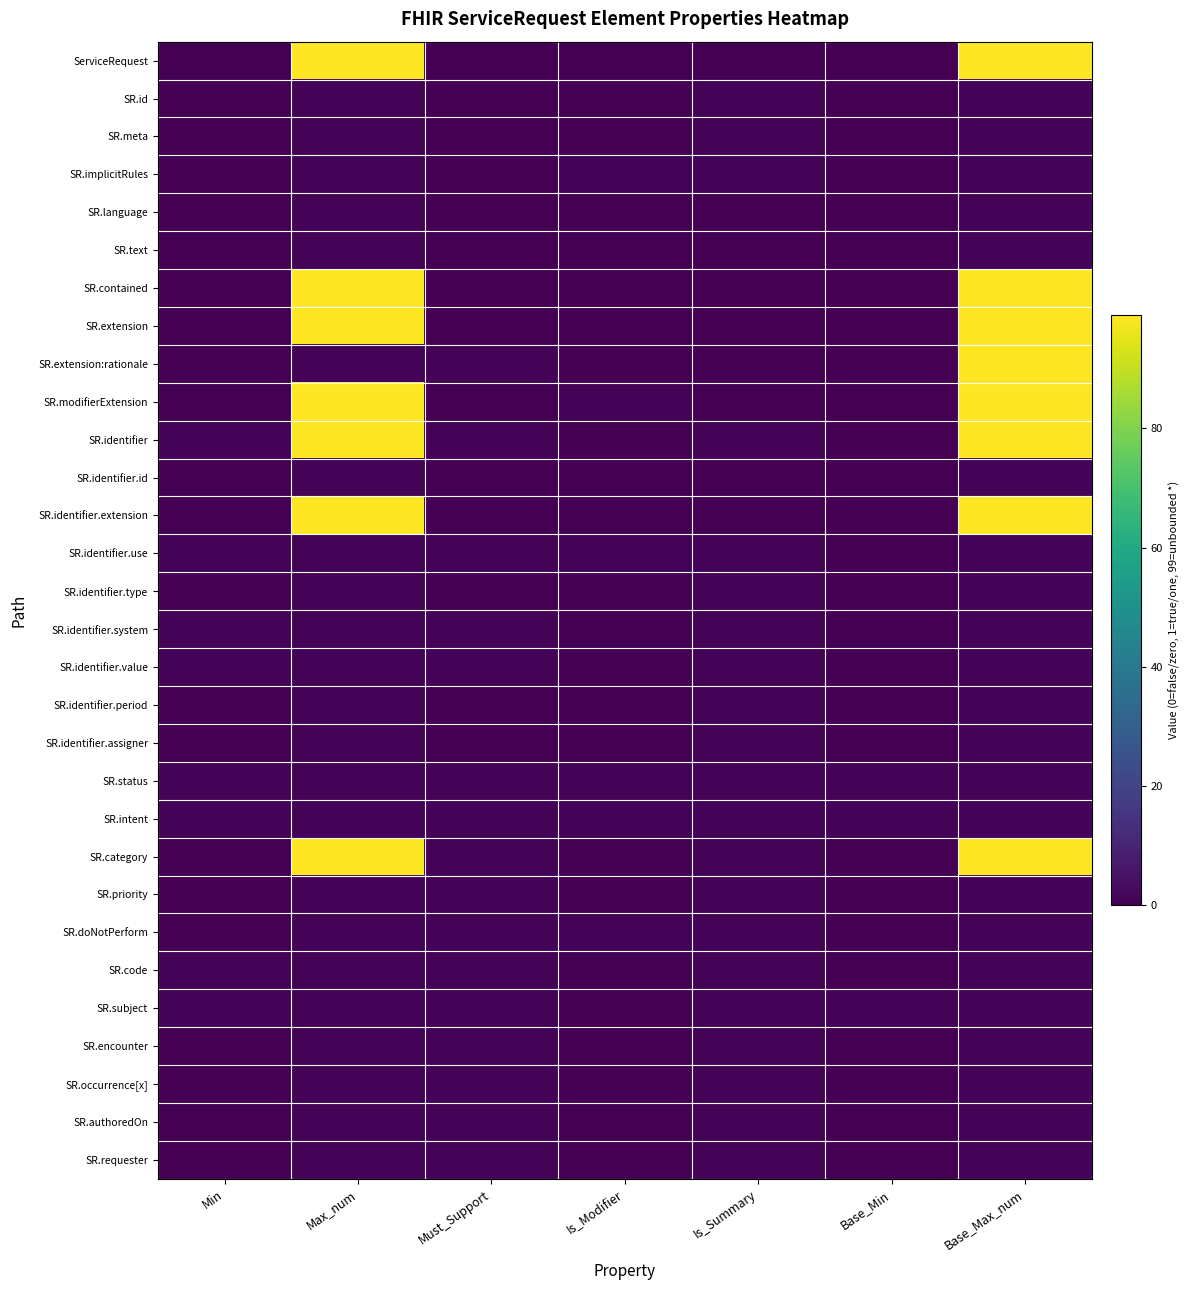

Which series has the widest spread of values?

ServiceRequest